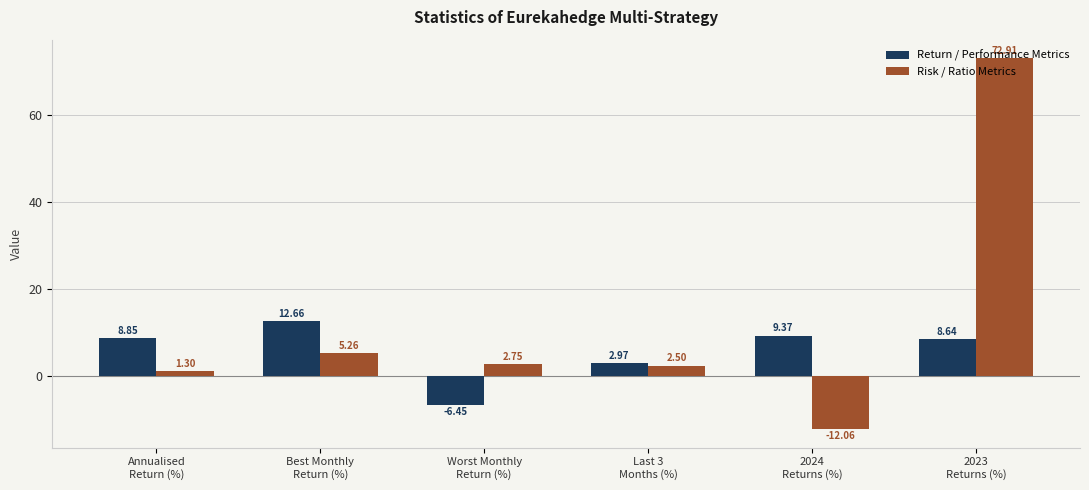

What is the sum of the Return / Performance Metrics values at Best Monthly
Return (%) and Annualised
Return (%)?

21.5